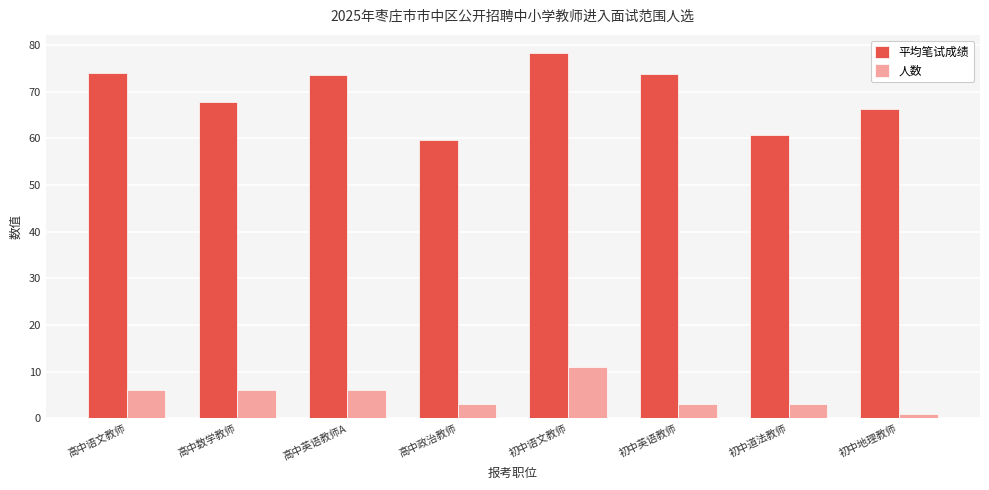

What is the label of the 3rd bar from the left?

高中英语教师A